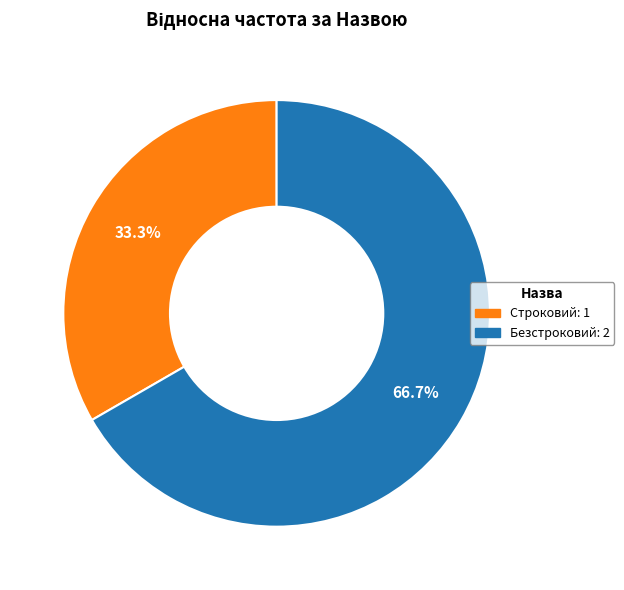

What percentage is the Строковий slice, to the nearest percent?

33%